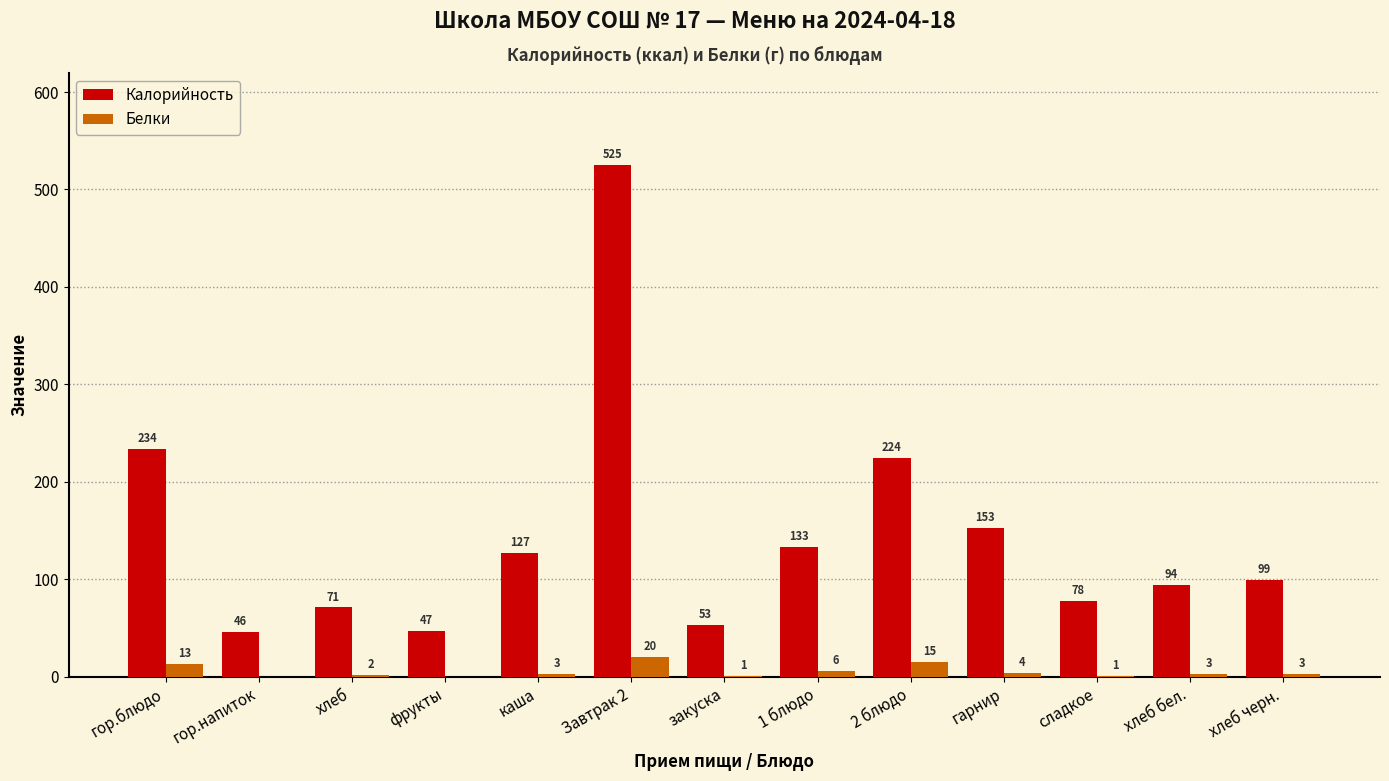

Reading right to left, what are all the values shown in this chart?

Калорийность: хлеб черн.=99	хлеб бел.=94	сладкое=78	гарнир=153	2 блюдо=224	1 блюдо=133	закуска=53	Завтрак 2=525	каша=127	фрукты=47	хлеб=71	гор.напиток=46	гор.блюдо=234
Белки: хлеб черн.=3	хлеб бел.=3	сладкое=1	гарнир=4	2 блюдо=15	1 блюдо=6	закуска=1	Завтрак 2=20	каша=3	фрукты=0	хлеб=2	гор.напиток=0	гор.блюдо=13